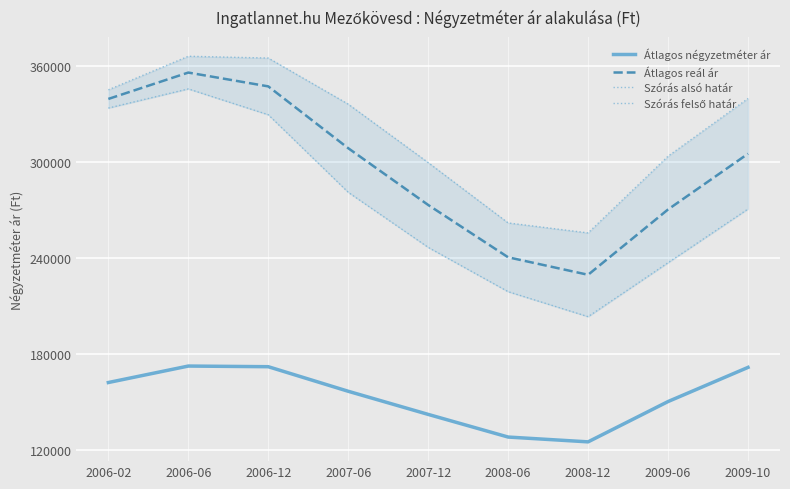

What is the maximum value shown in the chart?

366124.4